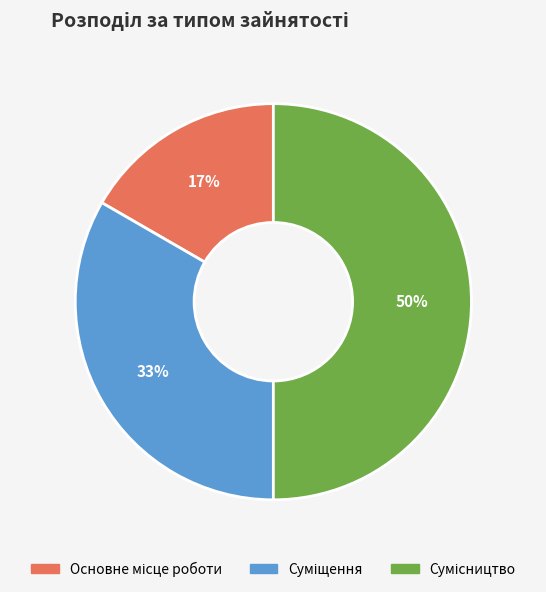

Count the number of slices in the pie.

3